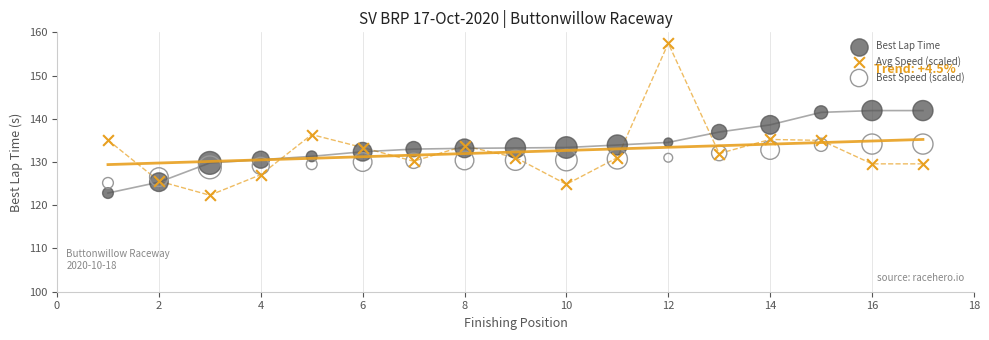

Which series reaches the maximum Y coordinate?

Avg Speed (scaled)